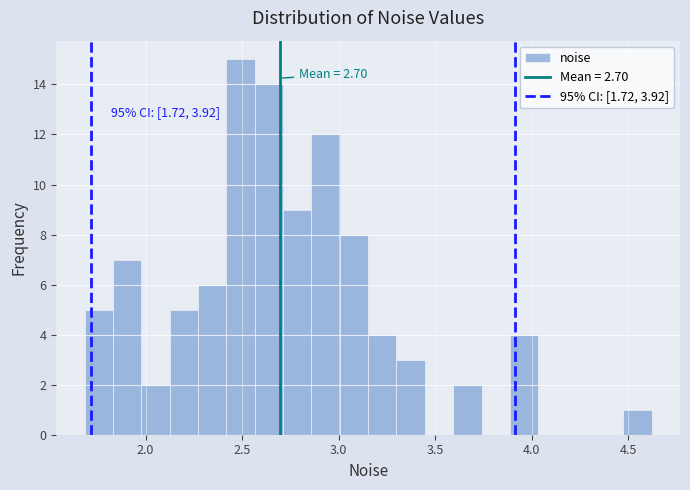

Around what value on the x-axis is the tallest bar? Give the approximate position of its centre, as read against the axis.

2.50